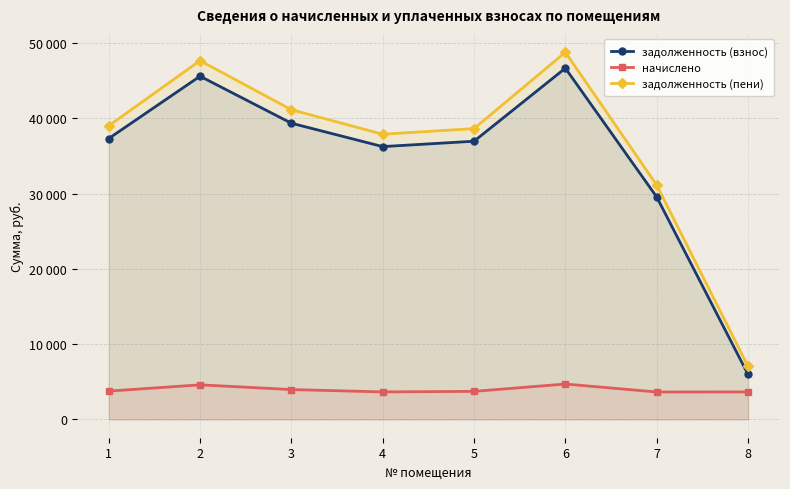

How many lines are shown in the chart?

3